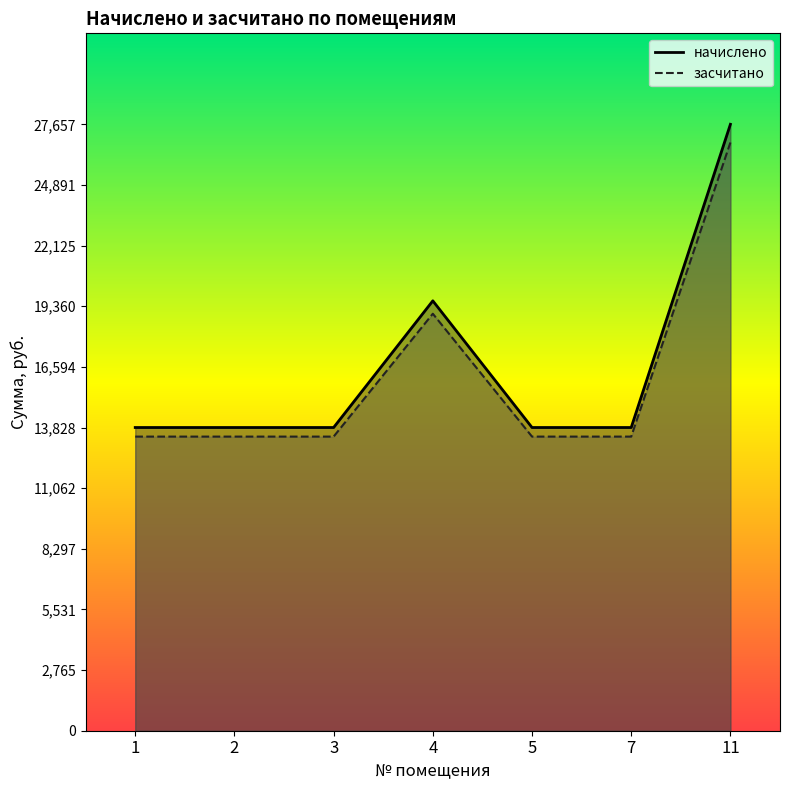

Which label corresponds to the smallest value in the chart?

1